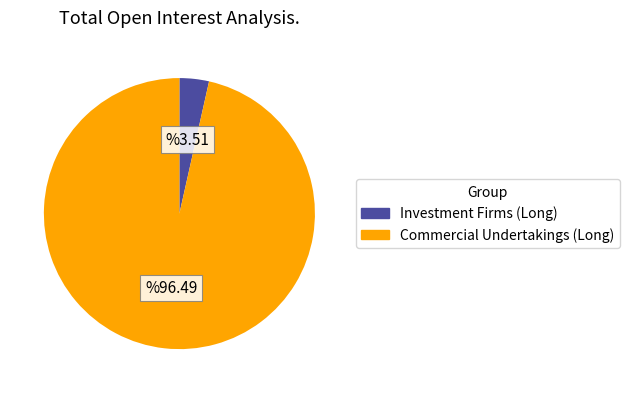

Between Investment Firms (Long) and Commercial Undertakings (Long), which is larger?

Commercial Undertakings (Long)